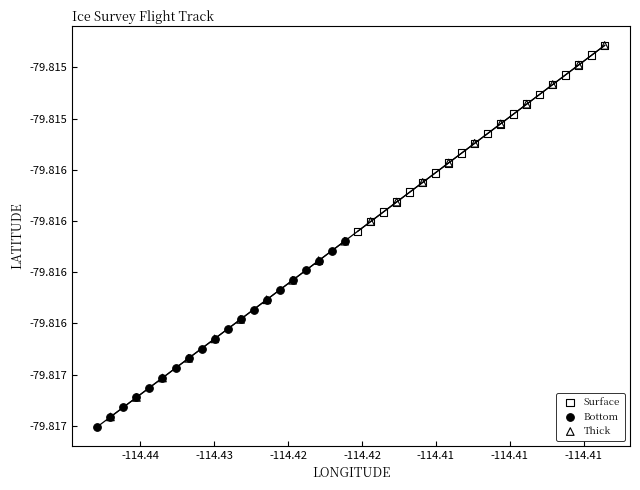

Which series has the largest Y range (max minus min)?

Thick